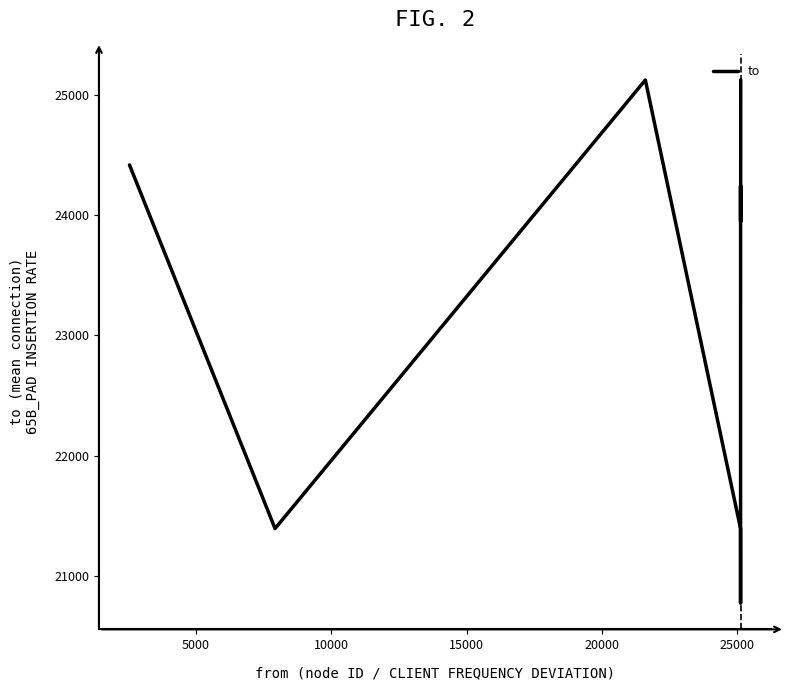

What is the sum of all values?

234605.5